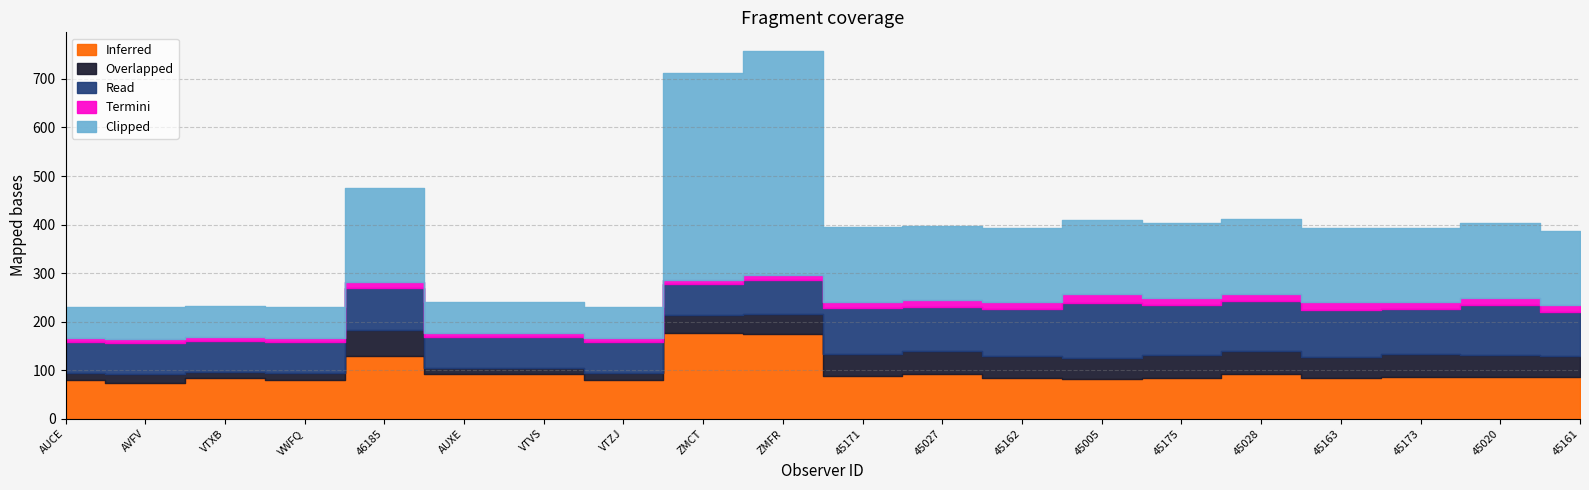

Read the Clipped value at AVFV.

65.0